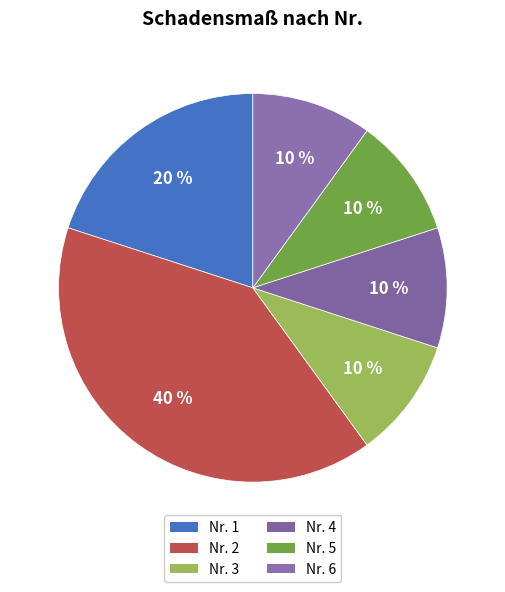

What is the largest slice in the pie chart?

Nr. 2